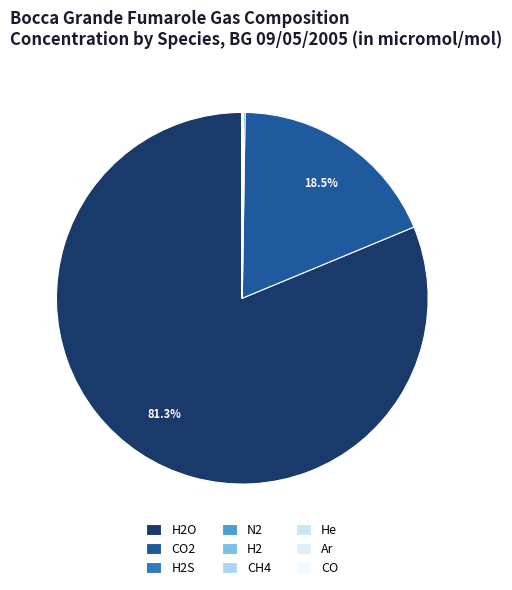

To the nearest percent, what is the difference between the largest and smallest slice percentages?

81%